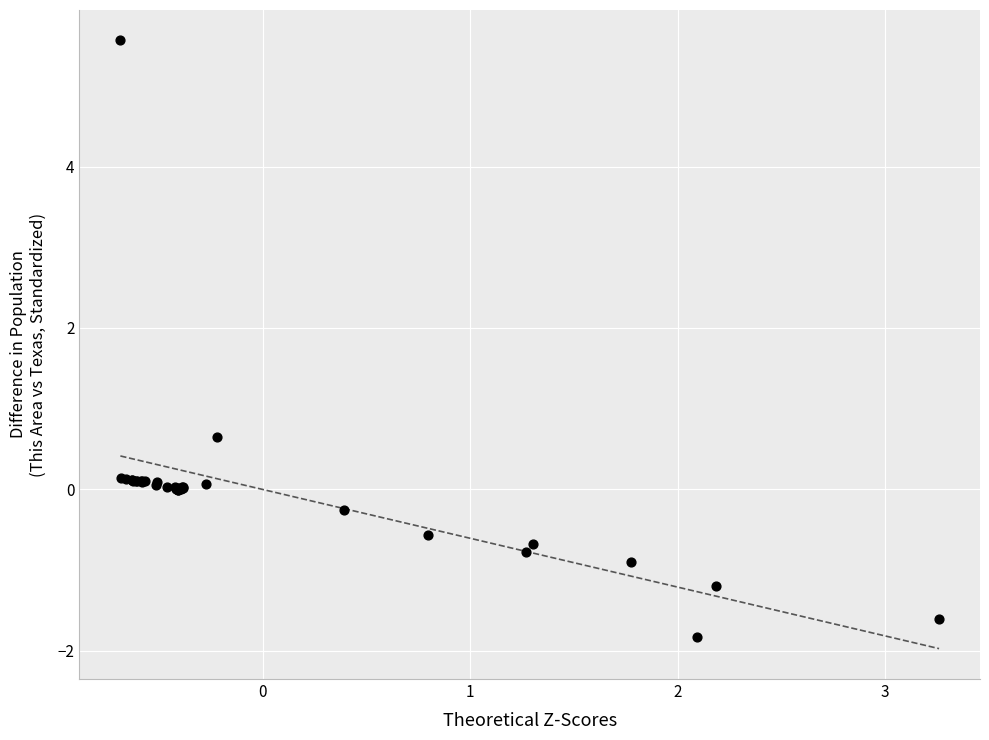

What Y value in the scatter plot is closest to 1?

0.6